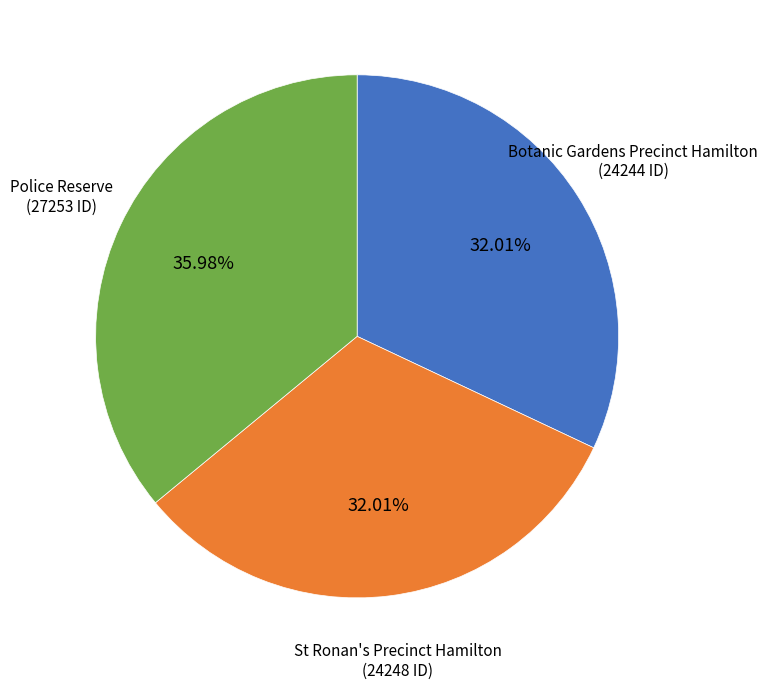

What is the ratio of the value at St Ronan's Precinct Hamilton to the value at Botanic Gardens Precinct Hamilton?

1.0